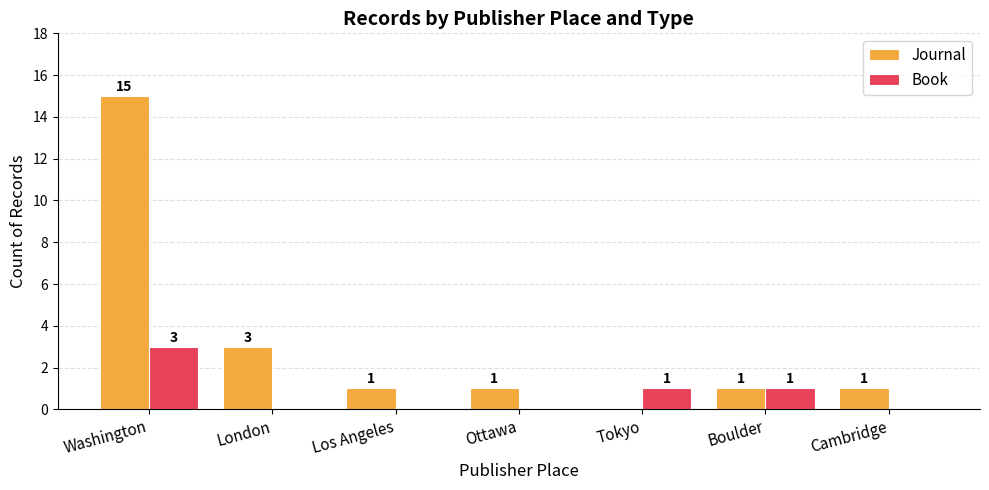

Count the Book values in the range 0 to 1.

6